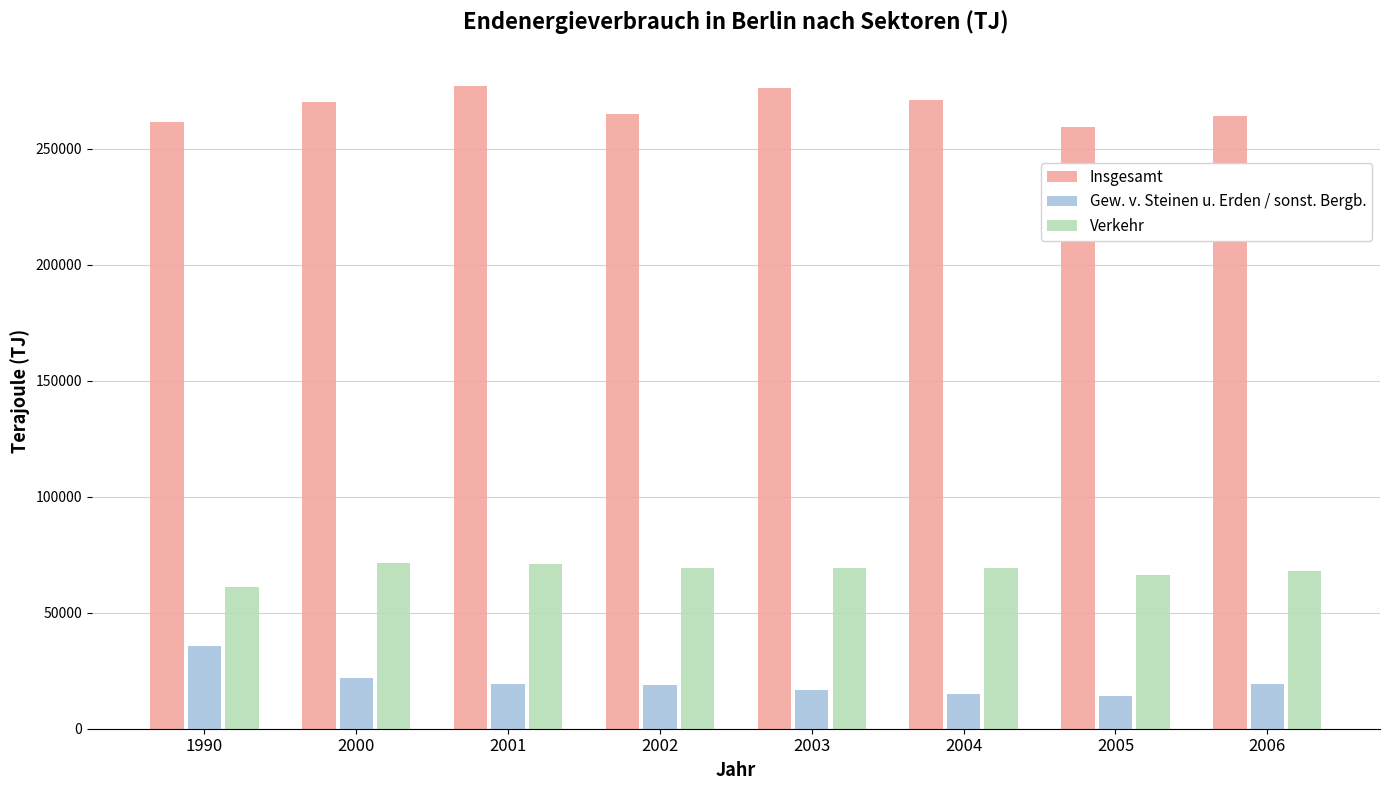

Rank the series by their average value, from highest to lowest.

Insgesamt, Verkehr, Gew. v. Steinen u. Erden / sonst. Bergb.